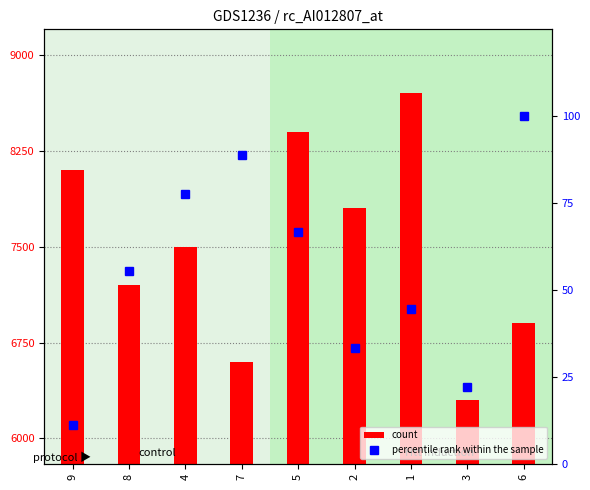

Between 5 and 6, which is larger?

5